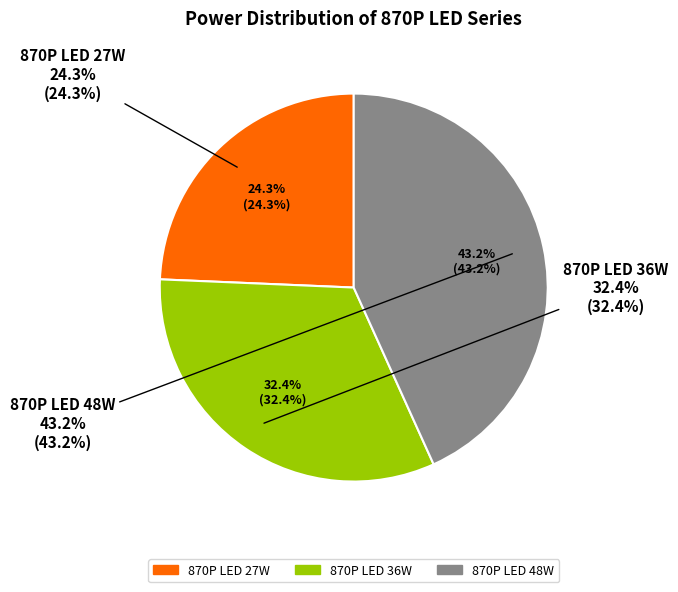

Is there any slice that represents more than half of the pie?

No